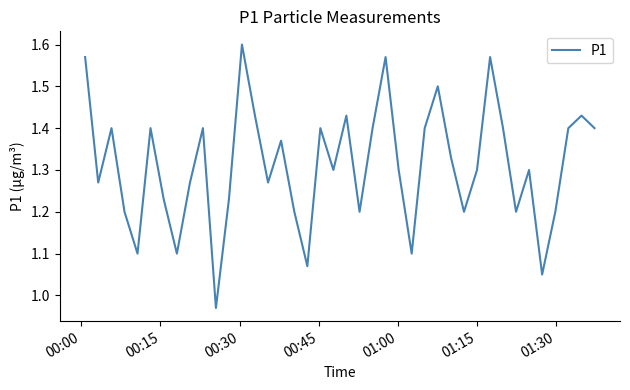

What is the difference between the maximum and minimum values?

0.6